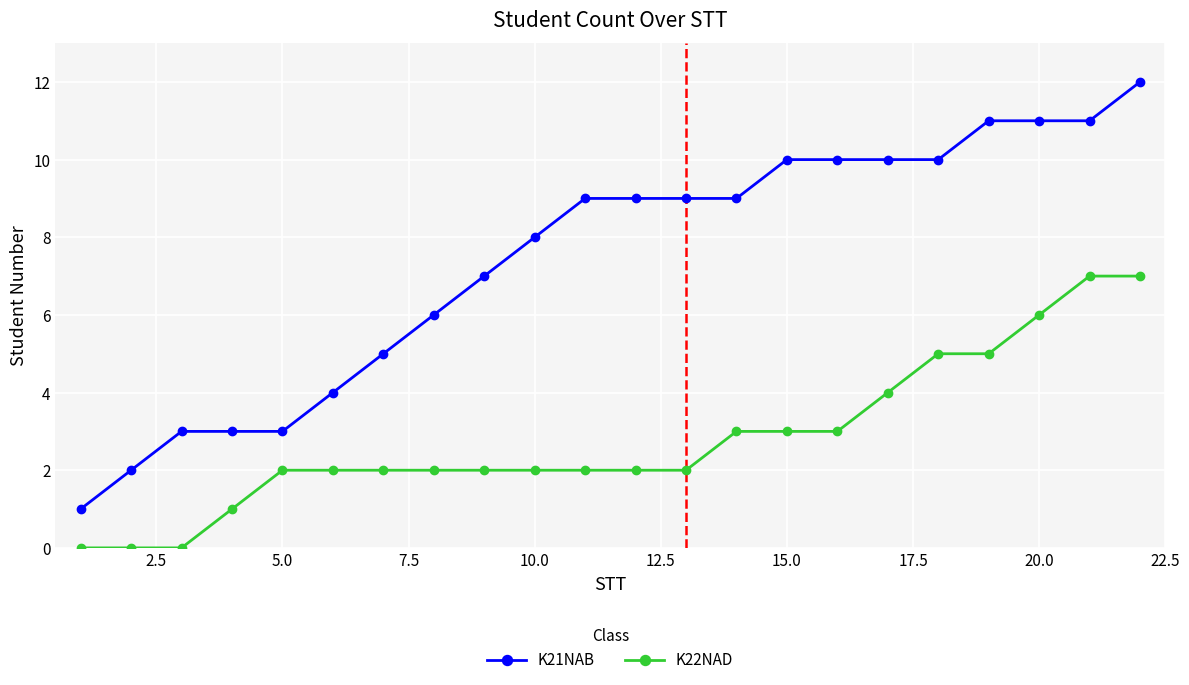

Which series has the widest spread of values?

K21NAB